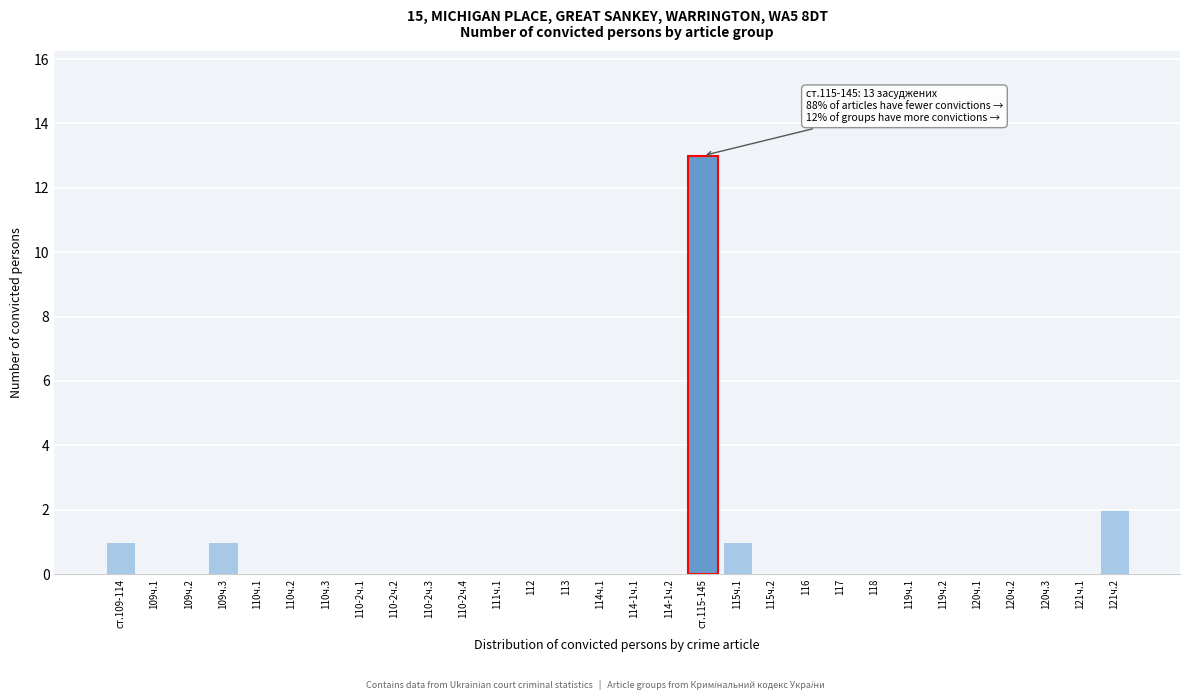

Reading right to left, what are all the values shown in this chart?

121ч.2=2	121ч.1=0	120ч.3=0	120ч.2=0	120ч.1=0	119ч.2=0	119ч.1=0	118=0	117=0	116=0	115ч.2=0	115ч.1=1	ст.115-145=13	114-1ч.2=0	114-1ч.1=0	114ч.1=0	113=0	112=0	111ч.1=0	110-2ч.4=0	110-2ч.3=0	110-2ч.2=0	110-2ч.1=0	110ч.3=0	110ч.2=0	110ч.1=0	109ч.3=1	109ч.2=0	109ч.1=0	ст.109-114=1